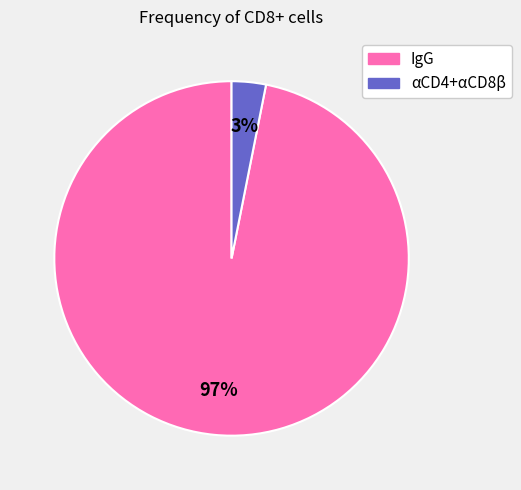

Which slice is the largest?

IgG